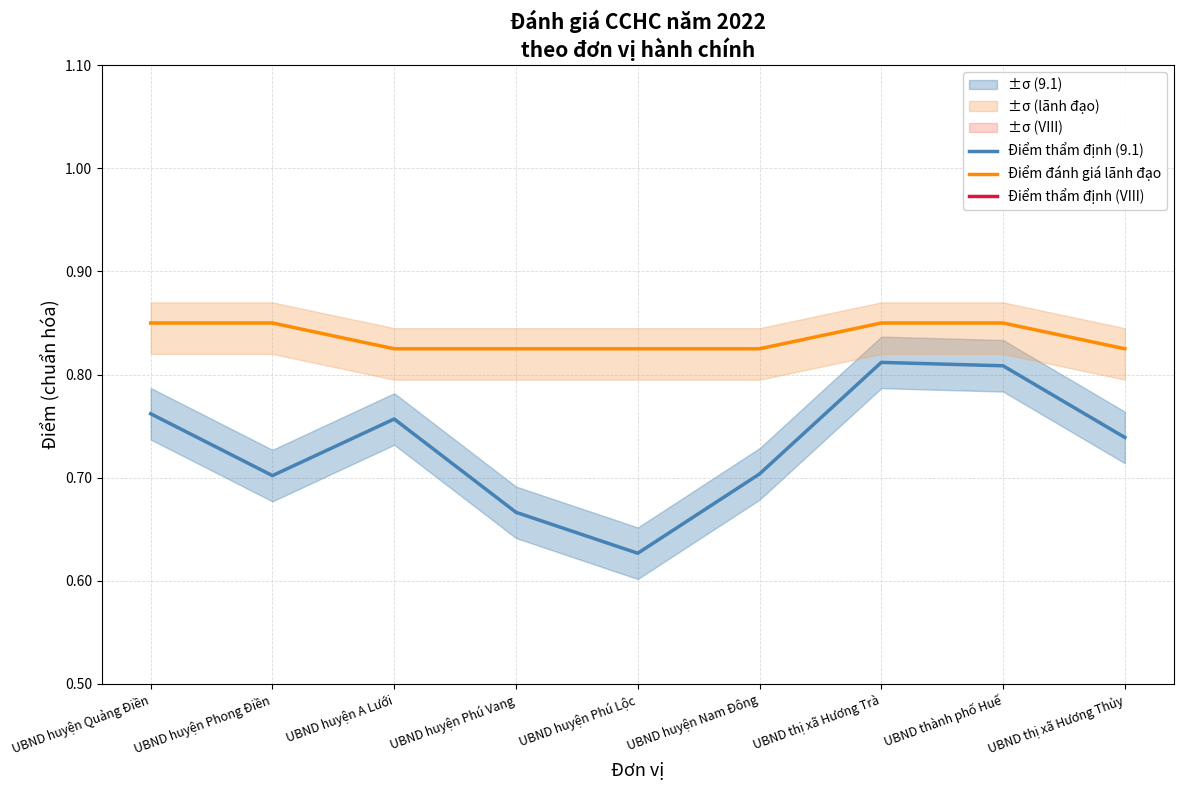

At which label does Điểm thẩm định (9.1) reach its minimum?

UBND huyện Phú Lộc